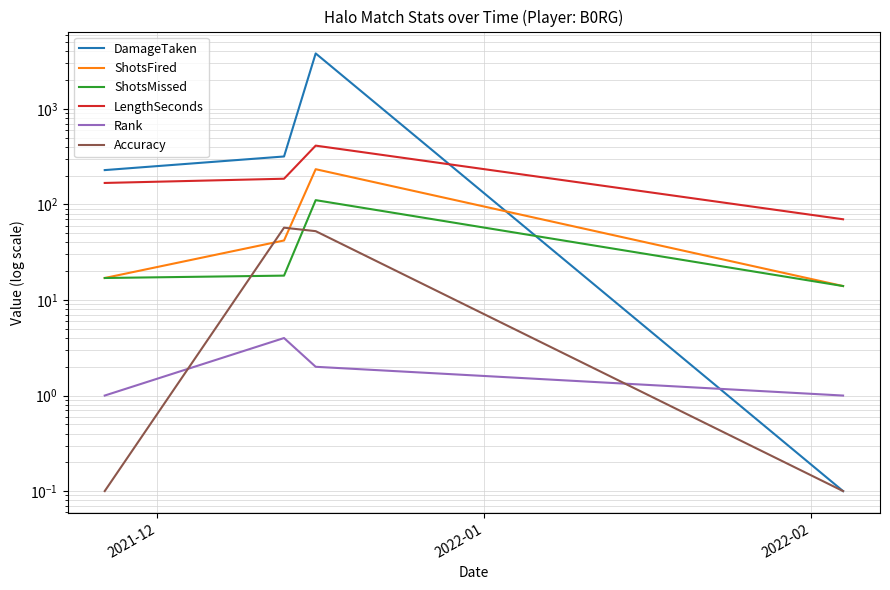

True or false: Accuracy and LengthSeconds cross at least once.

False